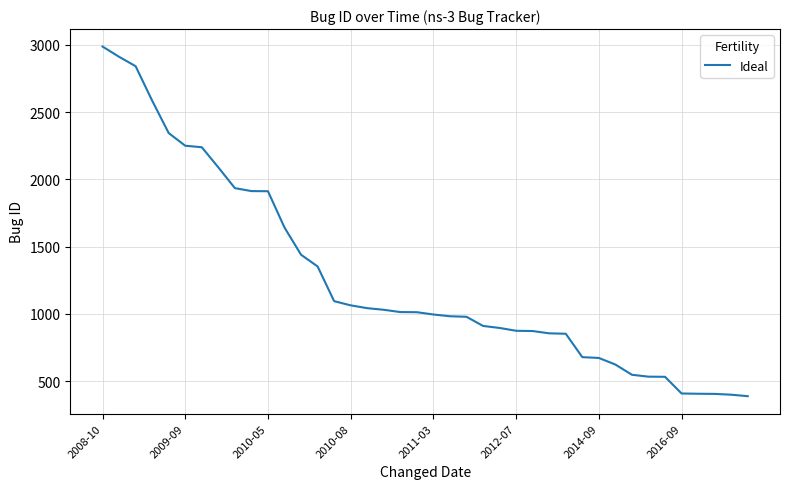

What is the minimum value shown in the chart?

389